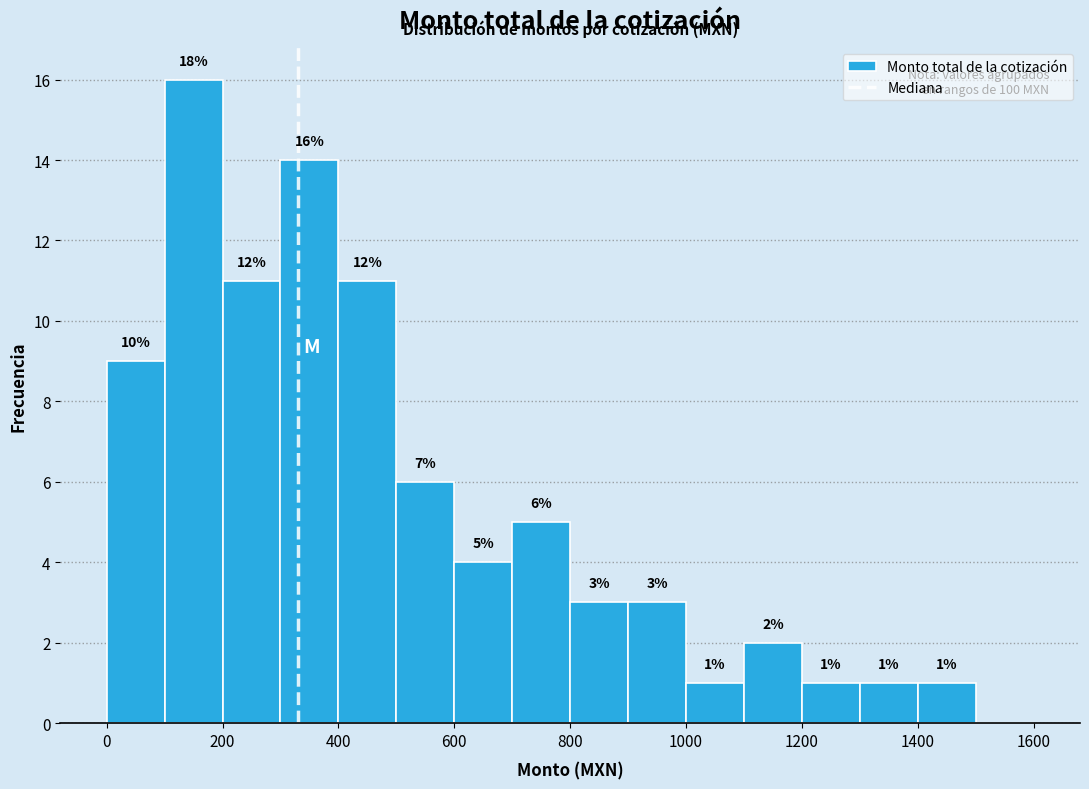

Over which range of the x-axis is the bar tallest?

100 to 200